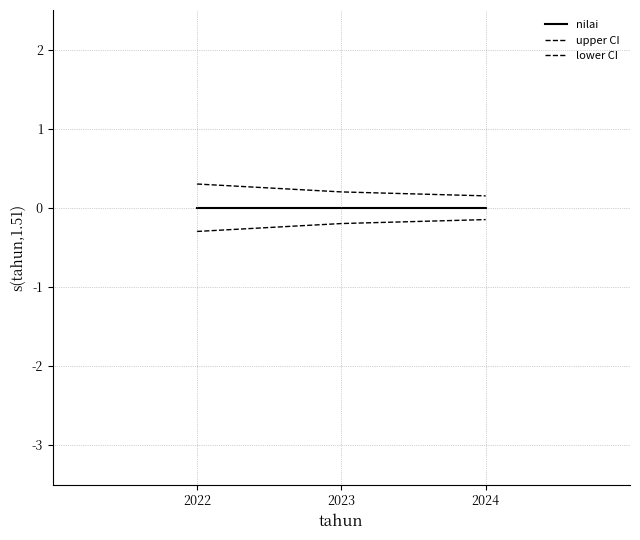

How many lines are shown in the chart?

3